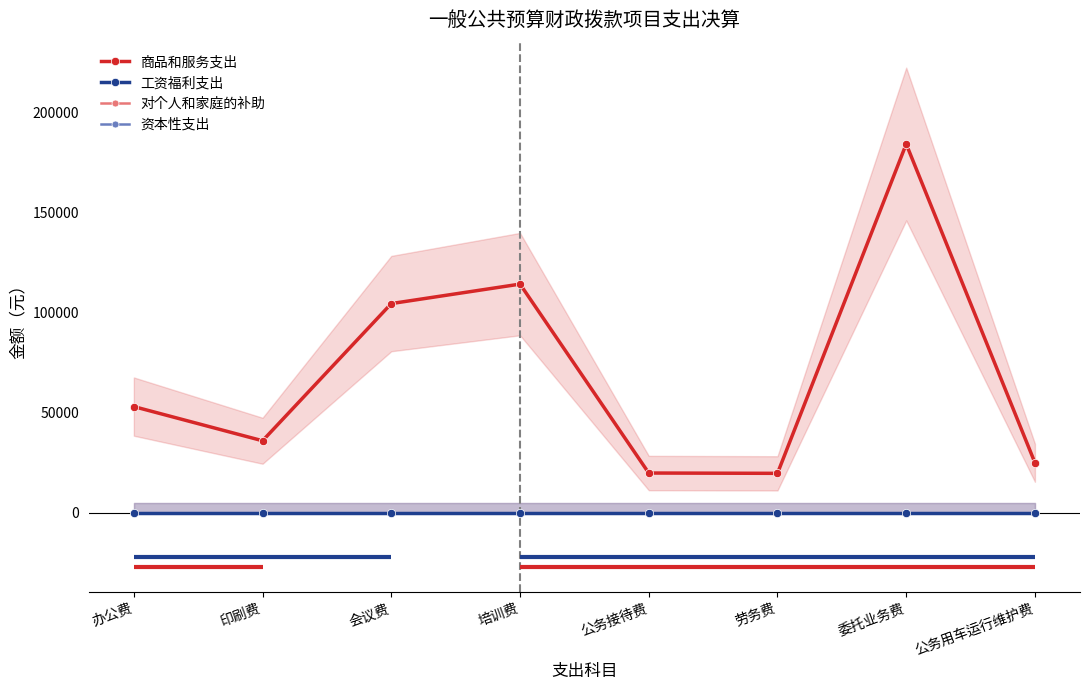

At 劳务费, list the series in order from largest to smallest.

商品和服务支出, 工资福利支出, 对个人和家庭的补助, 资本性支出